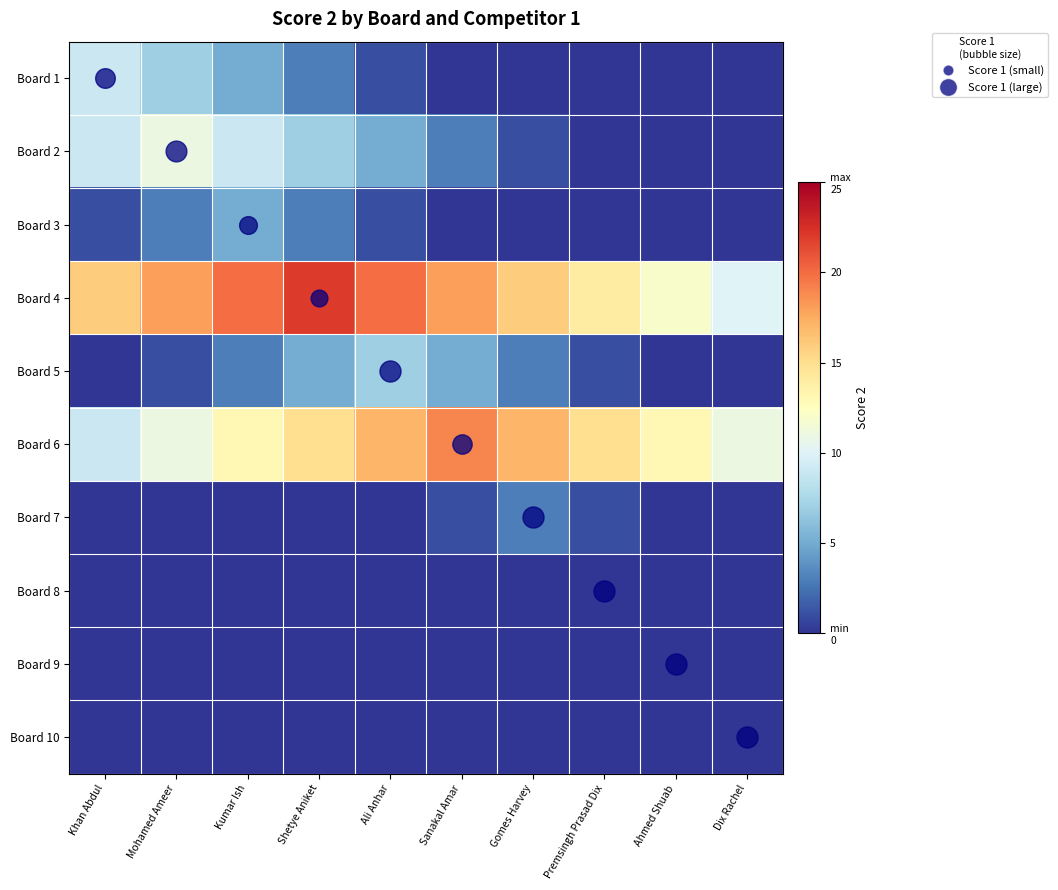

Which series has the largest range (max minus min)?

Board 4